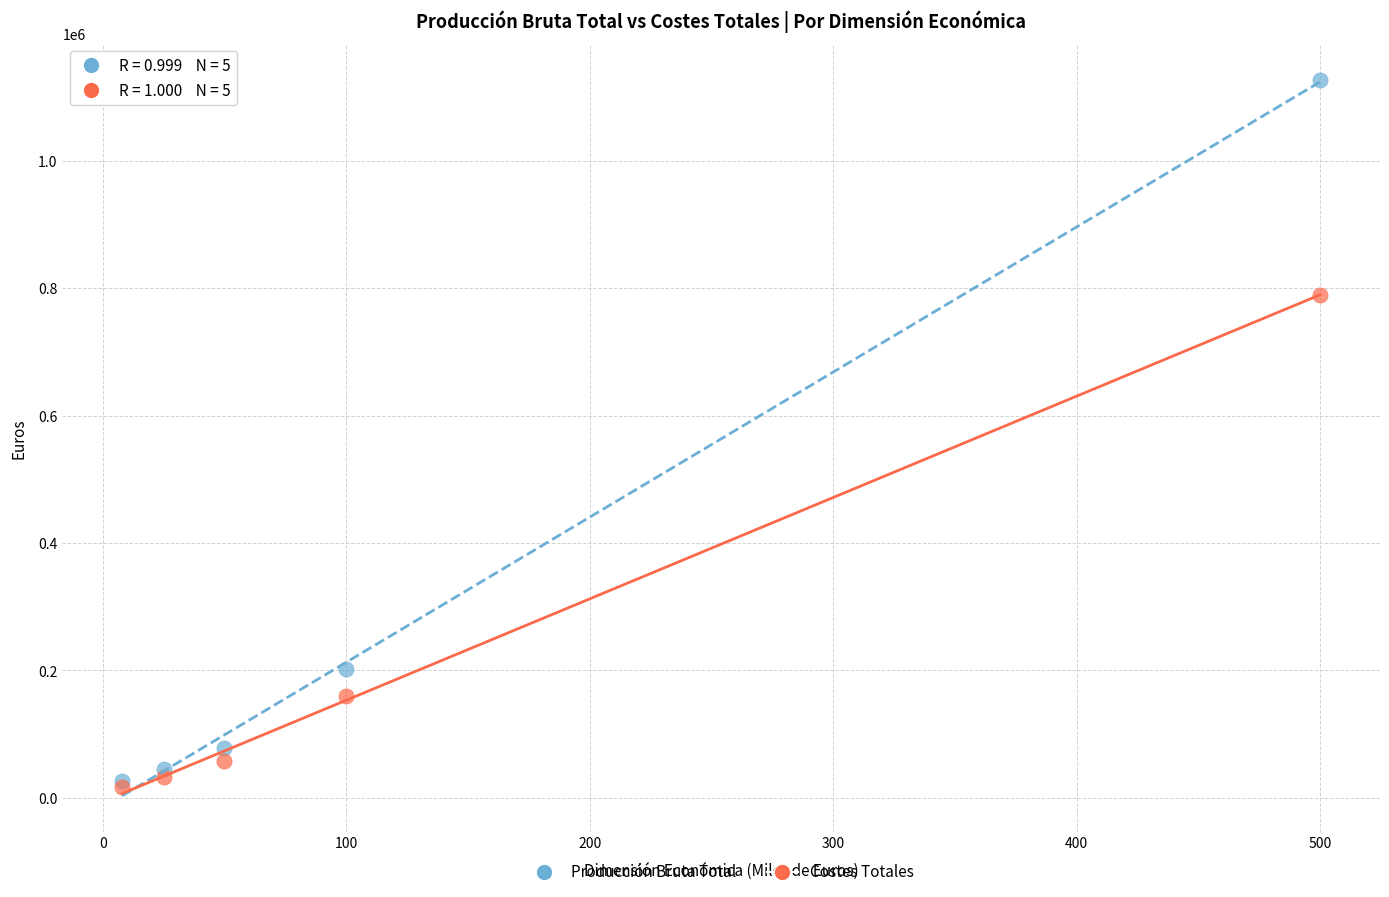

Which series has the largest Y range (max minus min)?

Producción Bruta Total